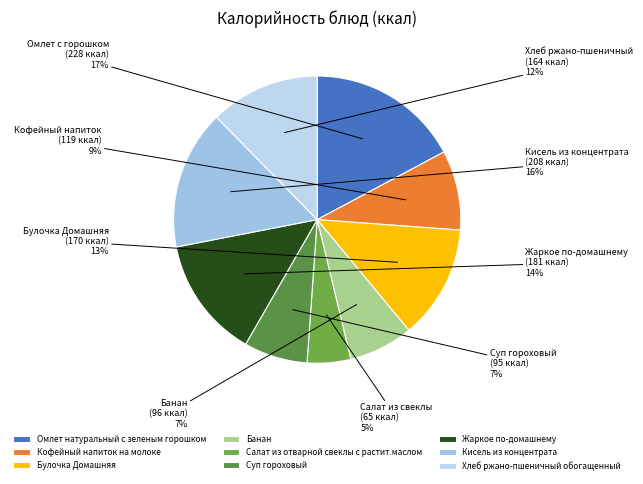

Which slice is the largest?

Омлет натуральный с зеленым горошком